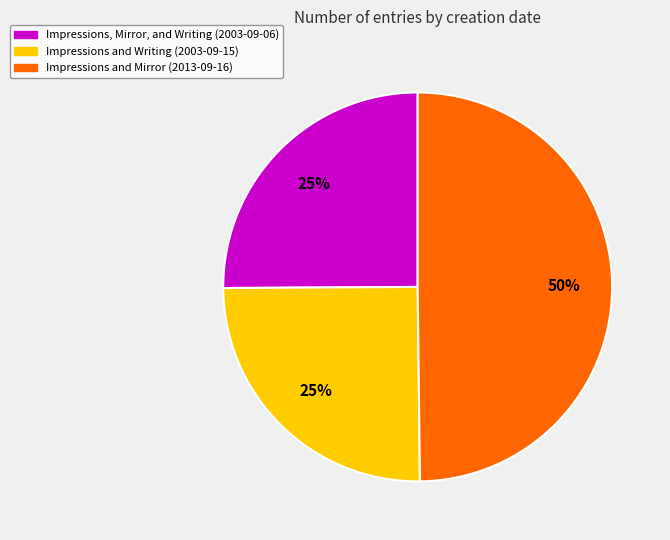

To the nearest percent, what is the average slice percentage?

33%